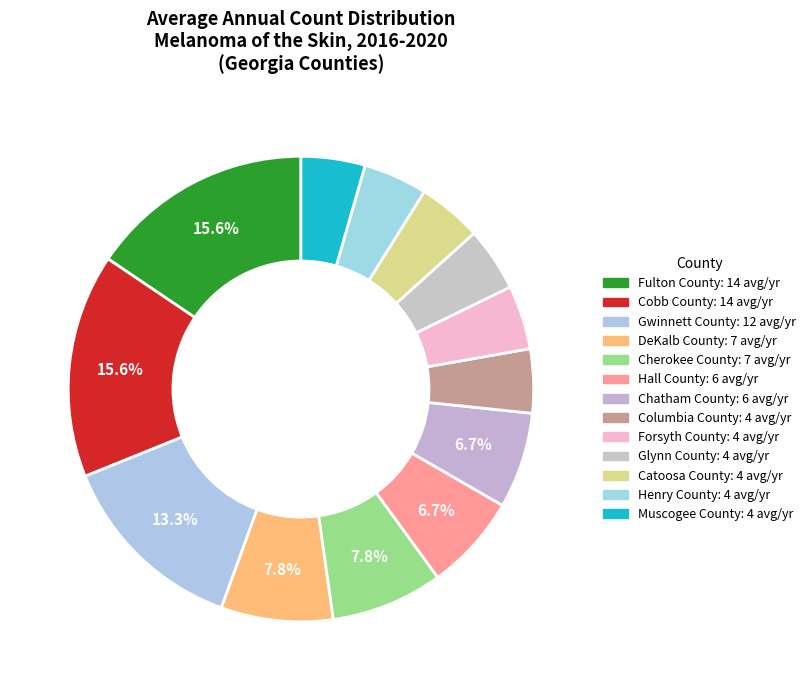

To the nearest percent, what is the average slice percentage?

8%